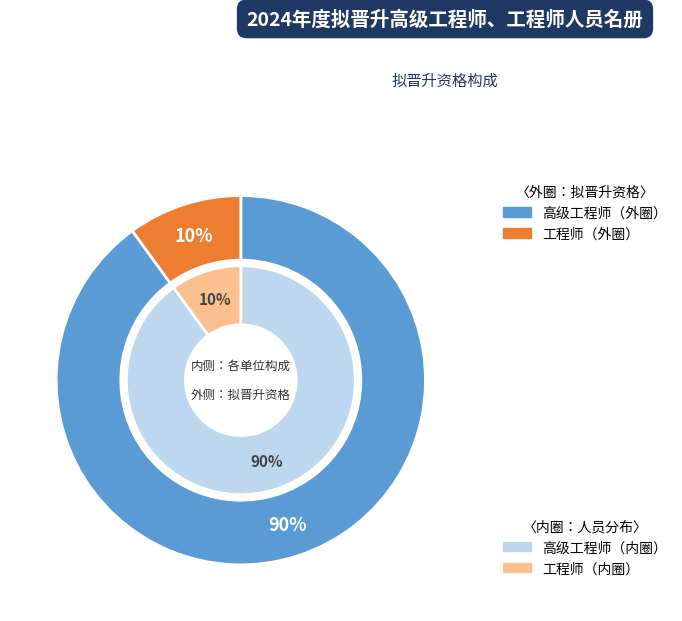

Between 工程师 and 高级工程师, which is larger?

高级工程师